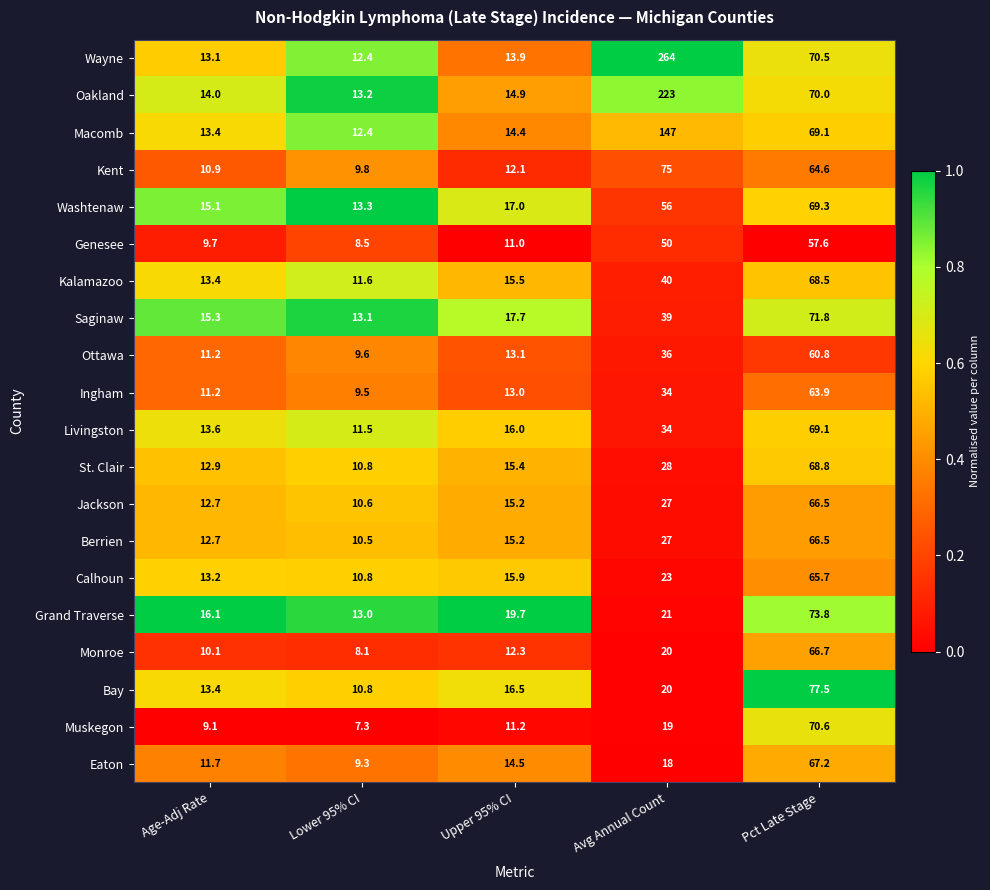

Between Lower 95% CI and Pct Late Stage, which series saw the biggest shift?

Bay